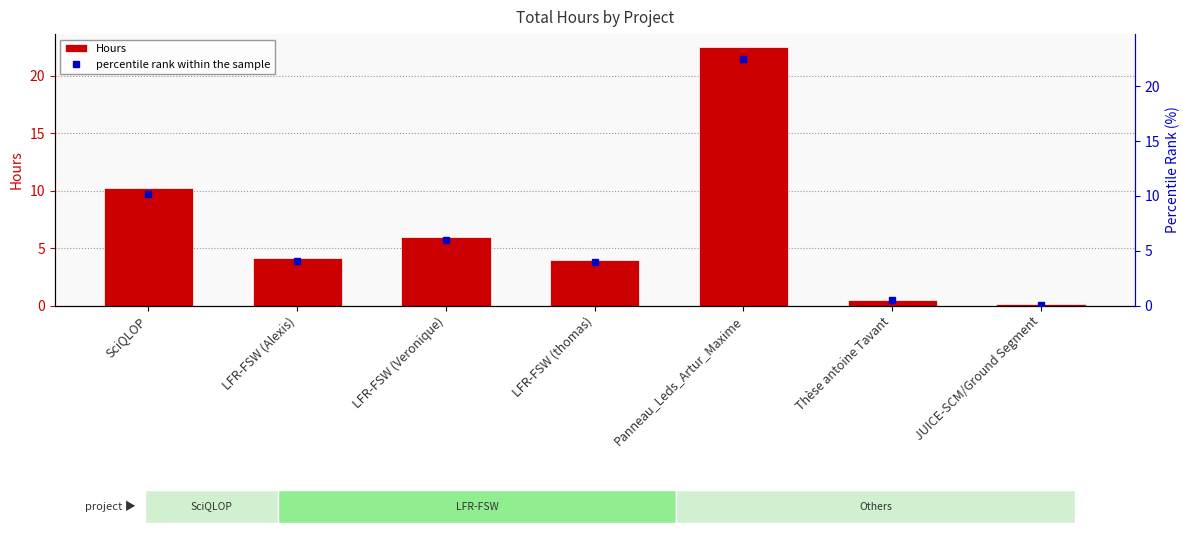

At which category does the chart reach its minimum across all series?

JUICE-SCM/Ground Segment